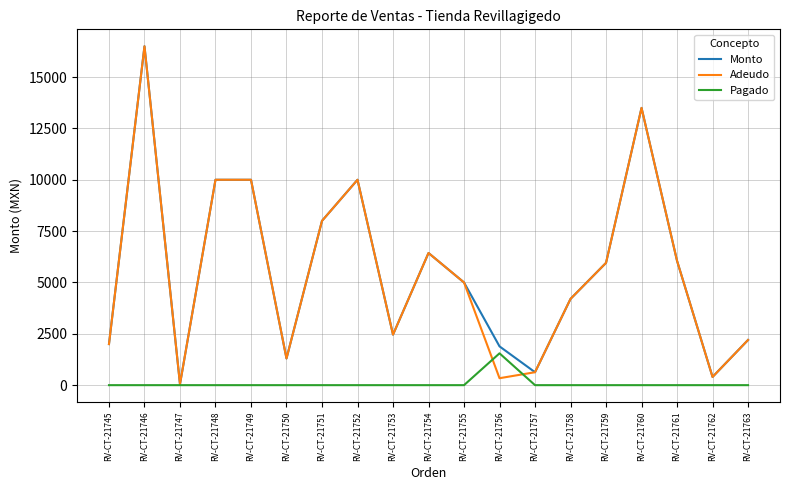

Where is Monto nearest to the value 8275?

RV-CT-21751